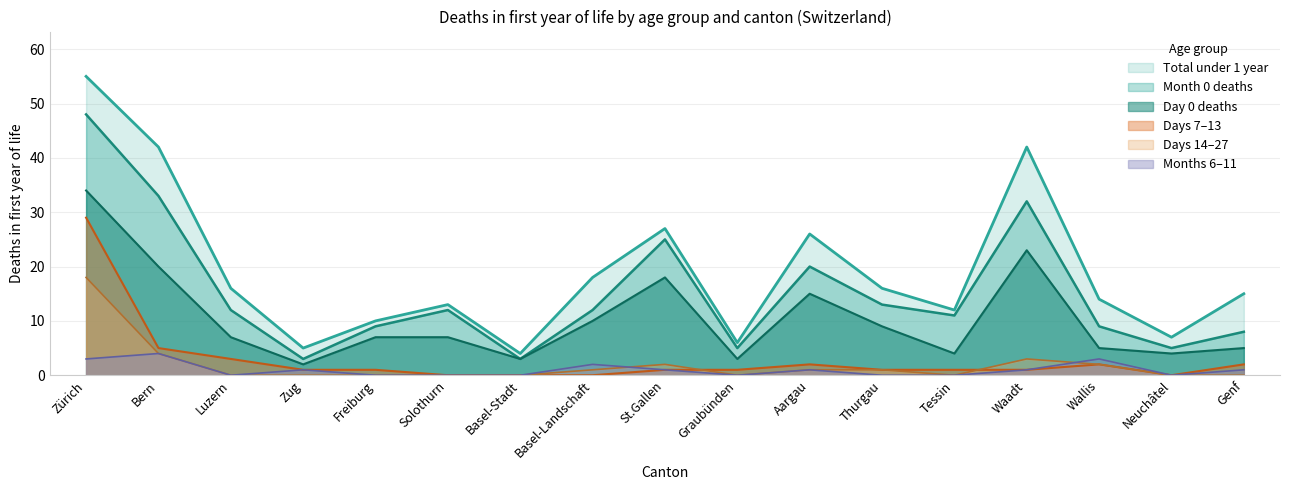

What position from the left is Bern?

2